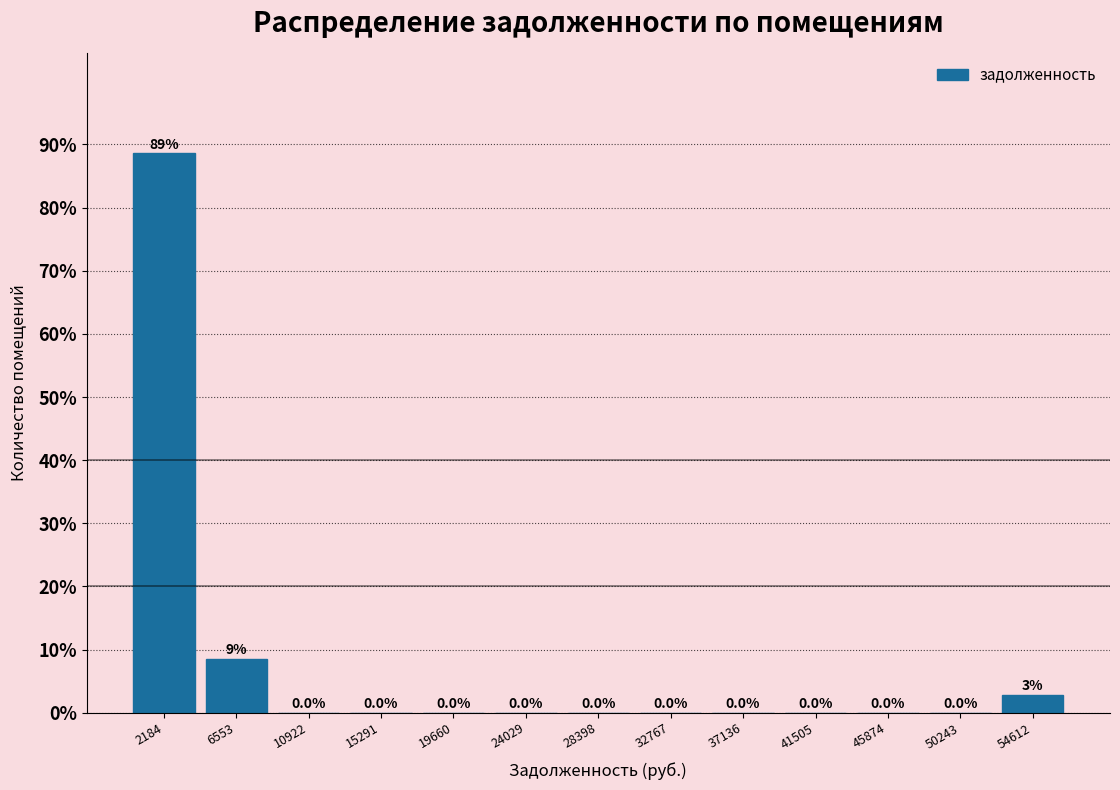

Over which range of the x-axis is the bar tallest?

0 to 4500